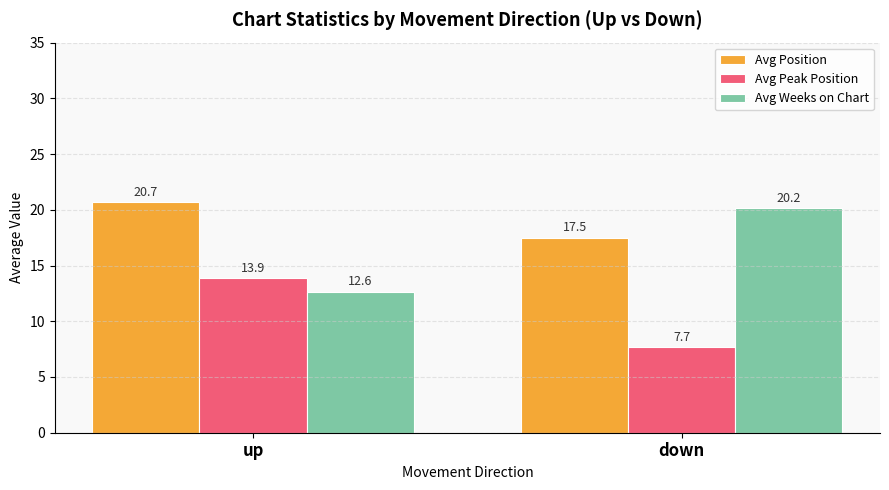

Are the bars grouped side by side (vs. stacked)?

Yes